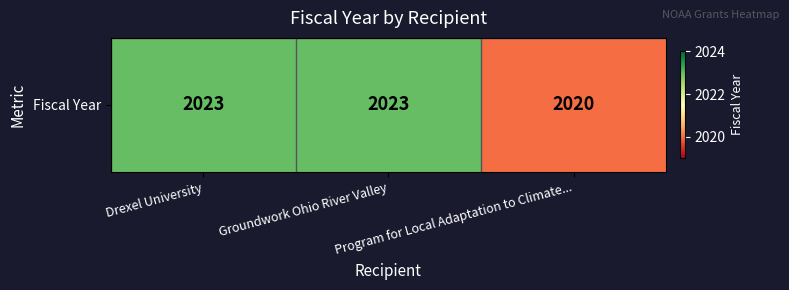

What is the sum of all values?

6066